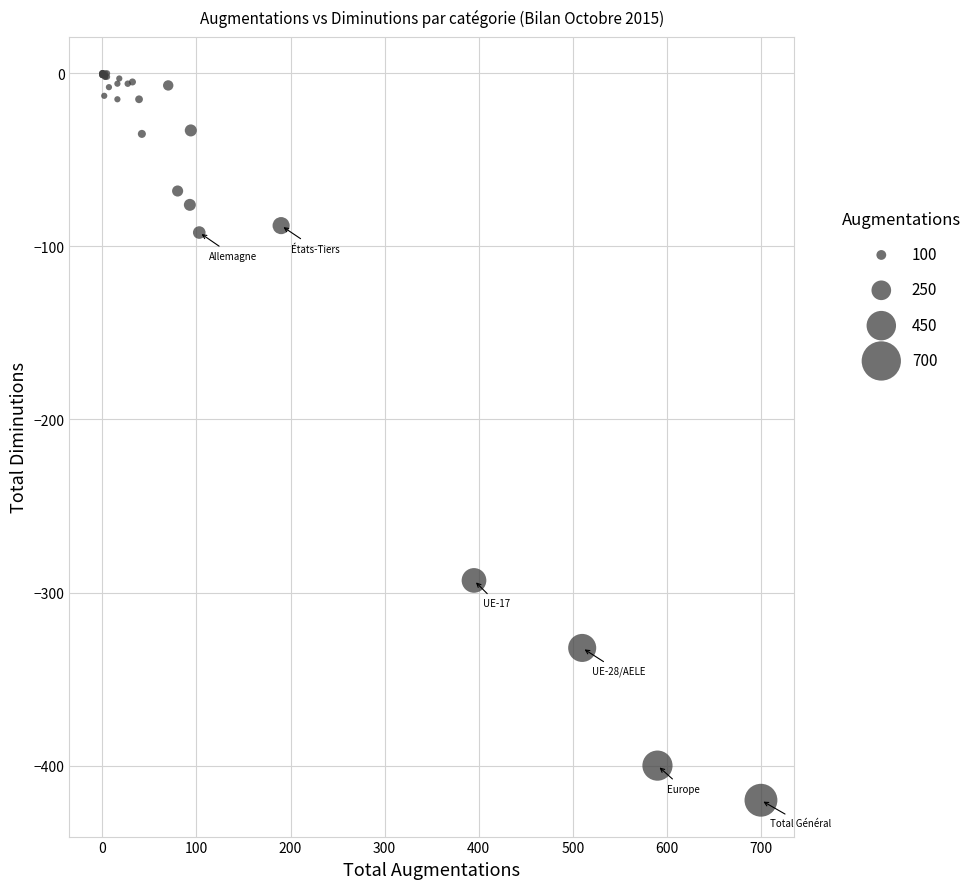

What Y value in the scatter plot is closest to -210?

-293